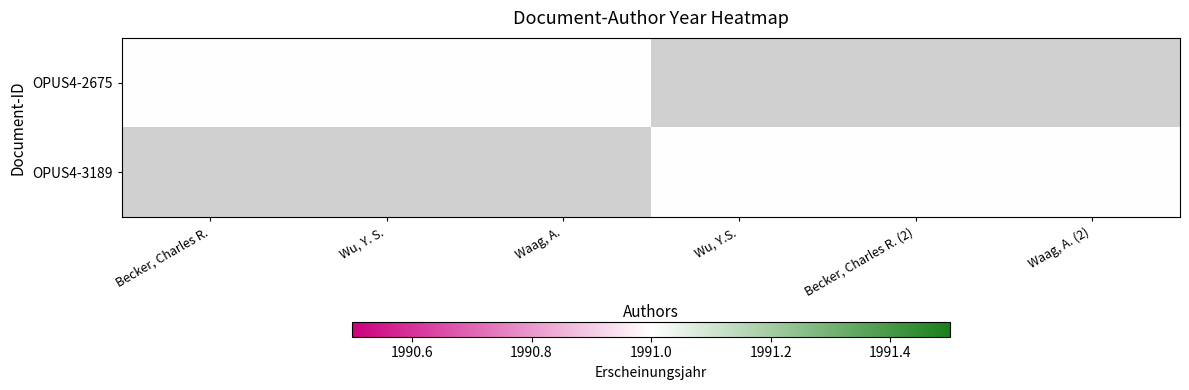

The value of OPUS4-3189 at 5 is 1991. True or false?

True